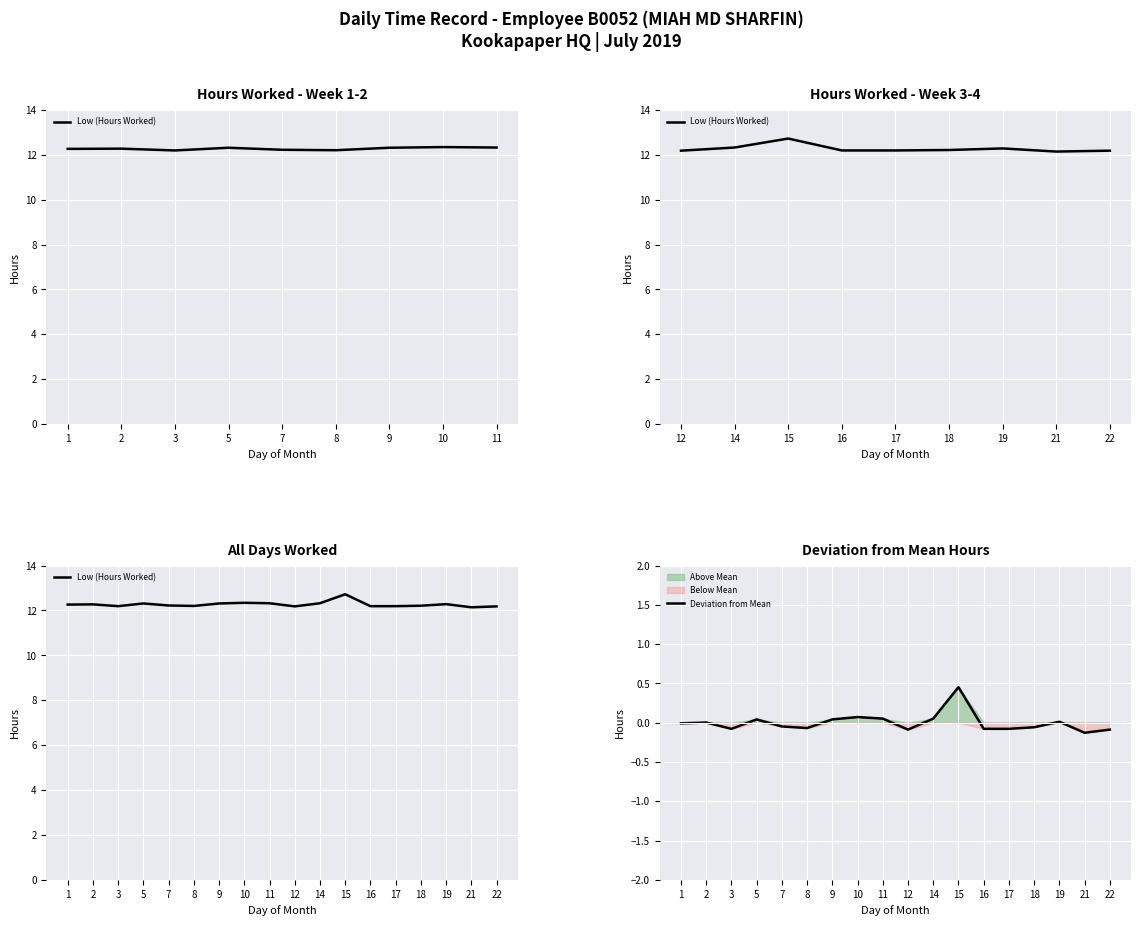

Is it true that Deviation from Mean equals 0.0 at 19?

True